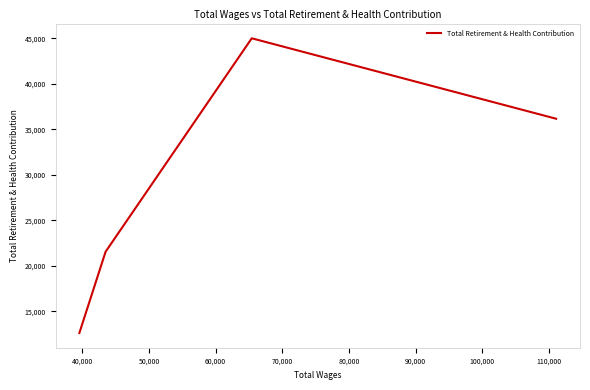

What is the sum of the values at 40,000 and 50,000?

66584